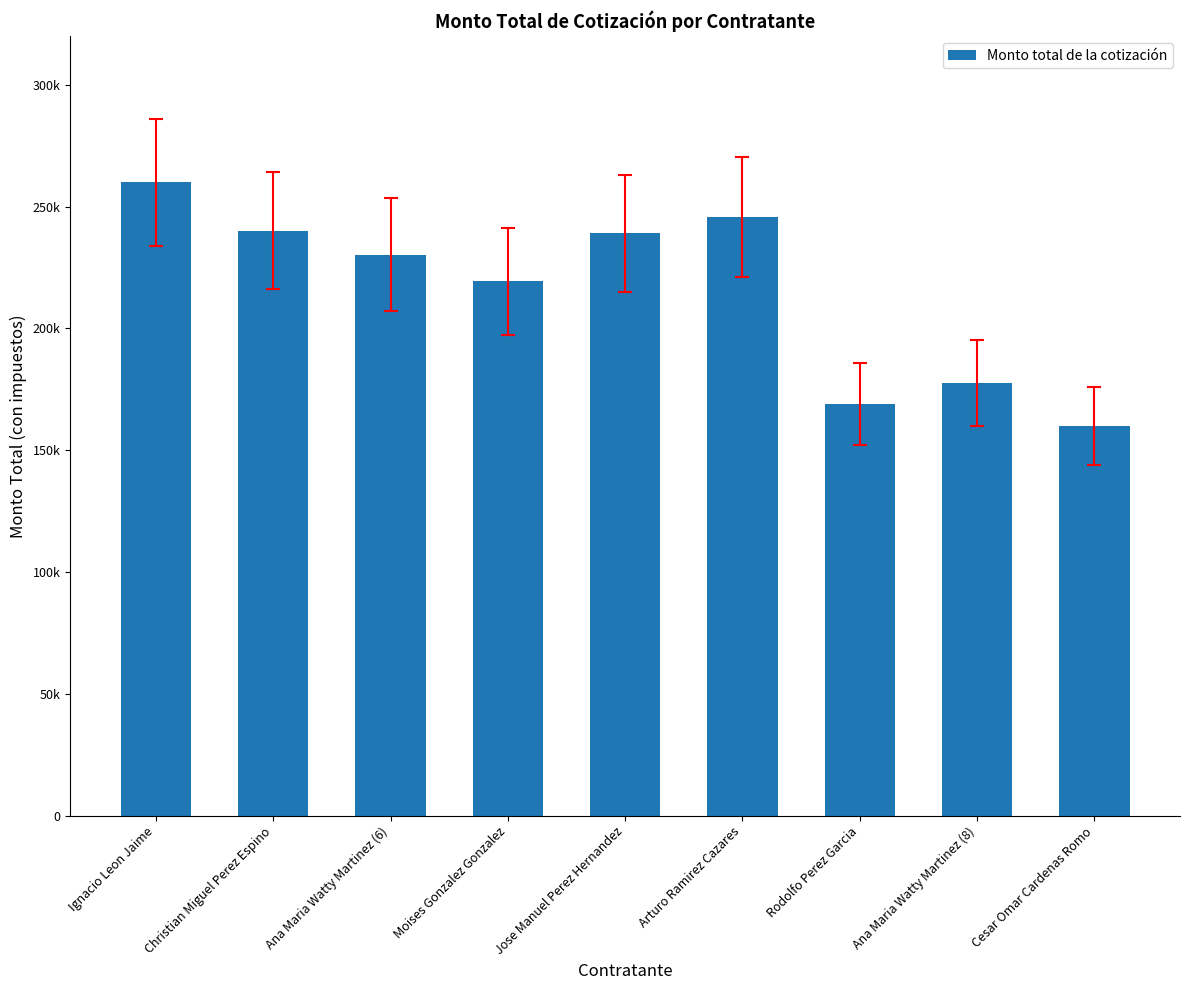

Are the bars horizontal?

No